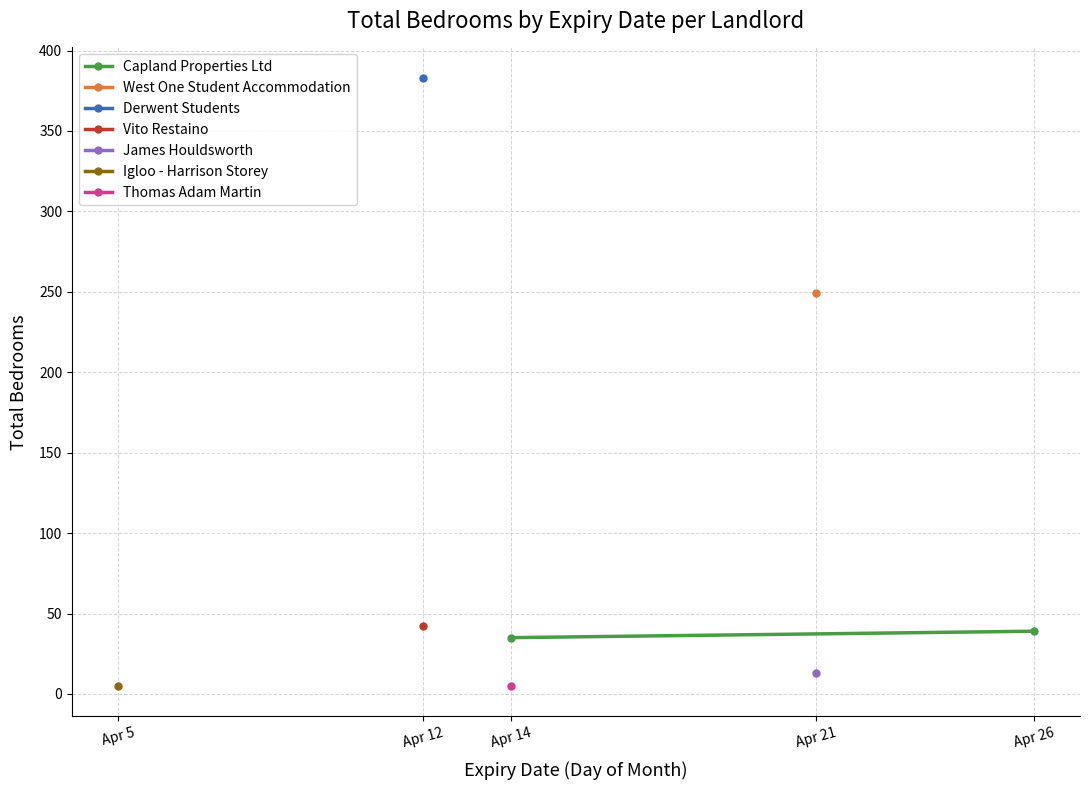

Is it true that the value at Apr 14 is 53?

False